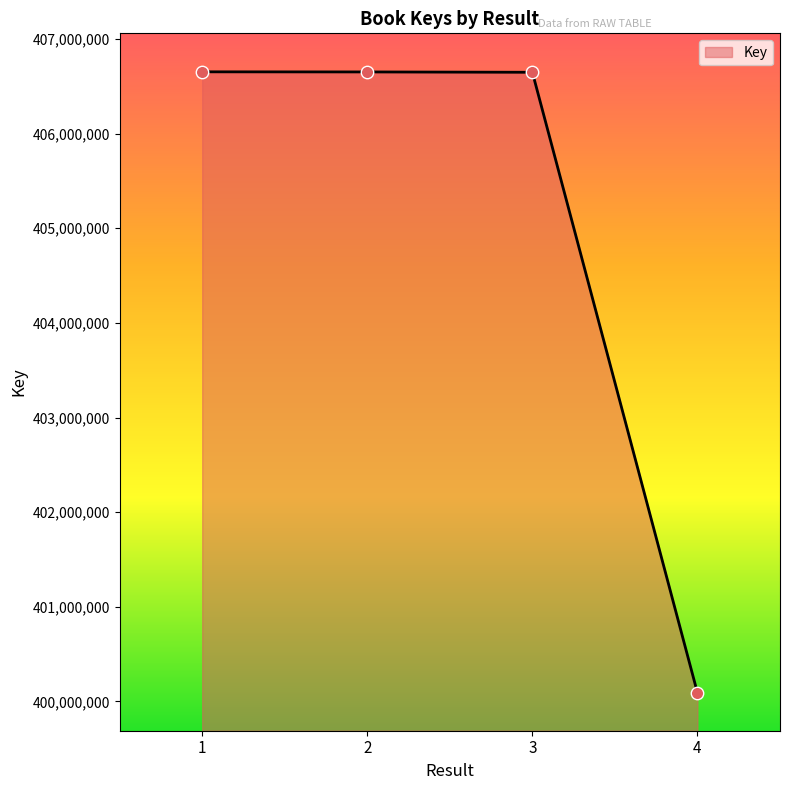

Approximately how many times larger is the value at 2 compared to 4?

1.0